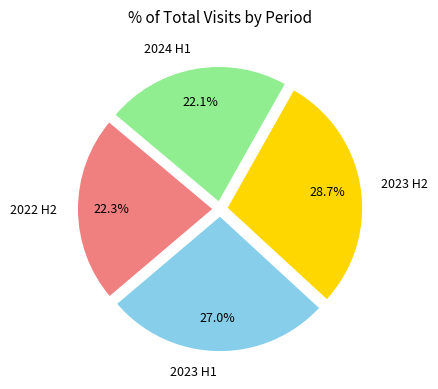

Is the sum of 2023 H1 and 2023 H2 greater than half?

Yes